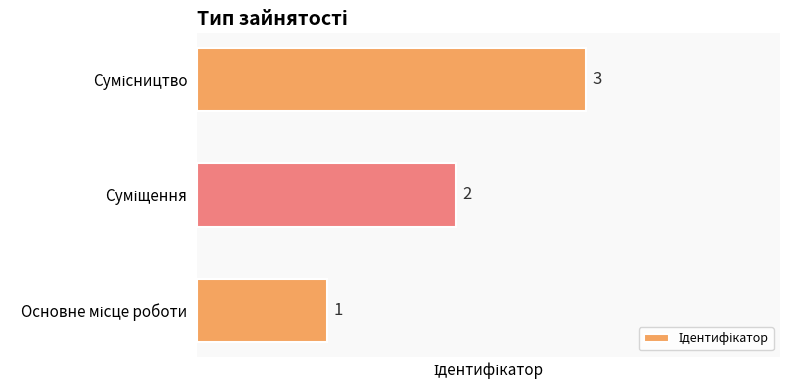

Are the bars grouped side by side (vs. stacked)?

No